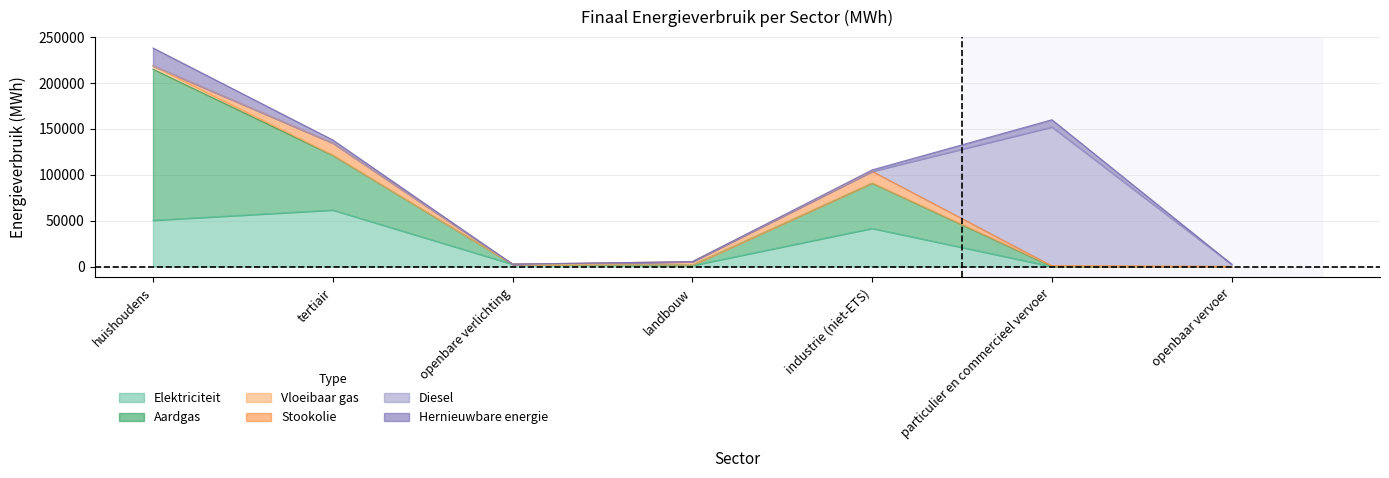

Which category has the highest value across all series?

huishoudens